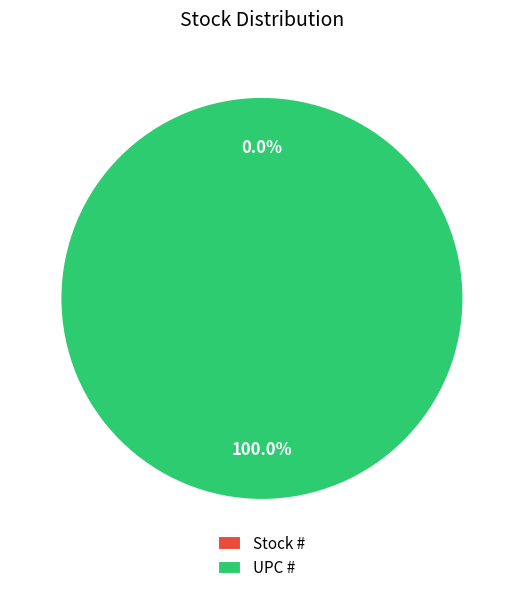

Which category accounts for the majority?

UPC #